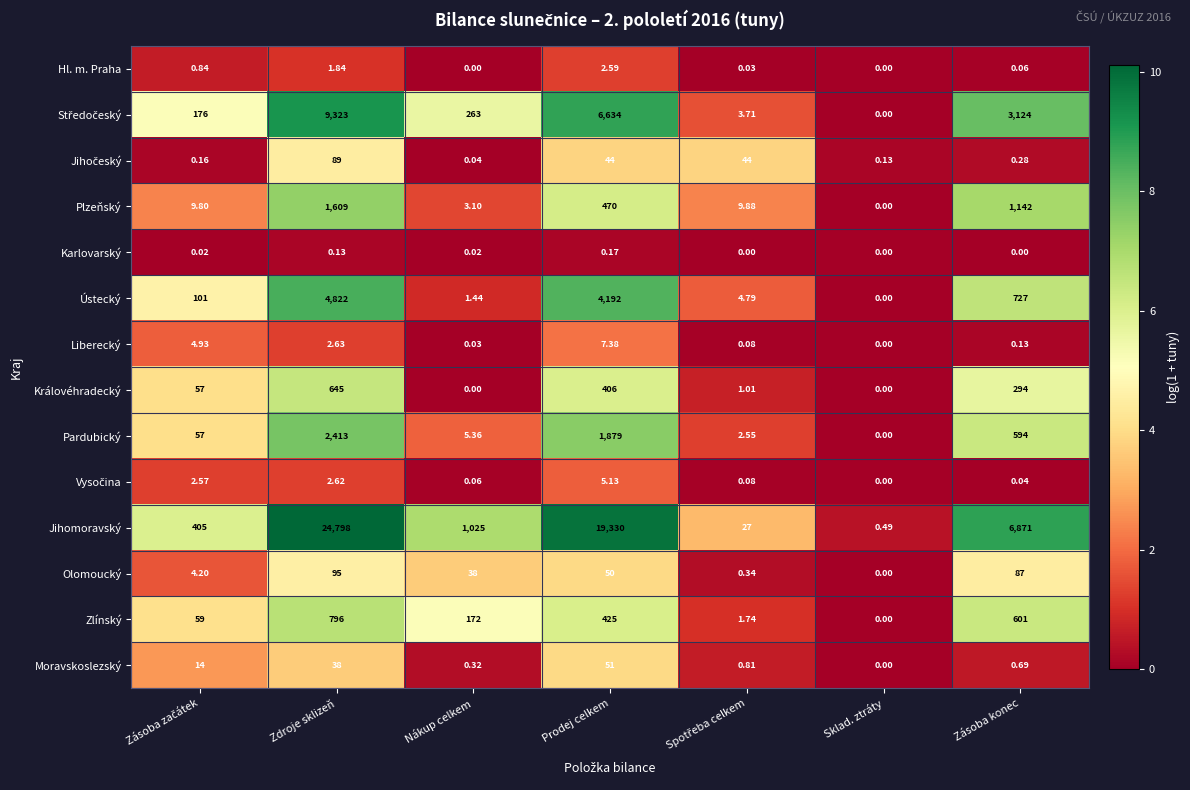

Between Nákup celkem and Prodej celkem, which series saw the biggest shift?

Jihomoravský